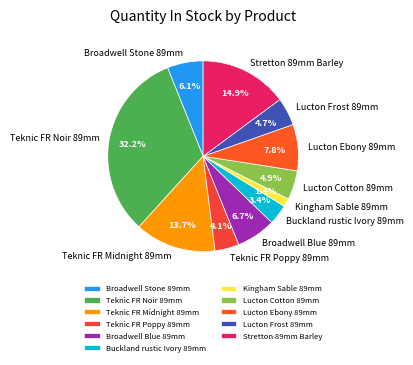

How many slices are in this pie chart?

11